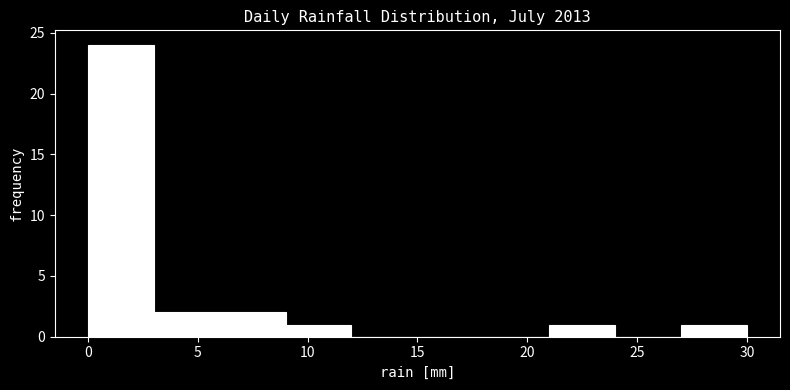

What is the height of the bar covering 21 to 24 on the x-axis? The values are not printed on the chart, so give them approximately, as read against the axis.

1